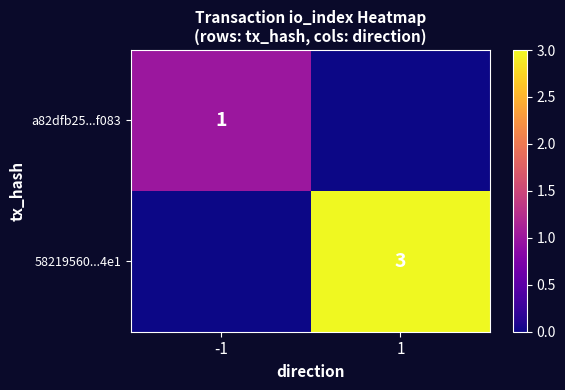

The a82dfb25...f083 series shows 1 at -1. True or false?

True